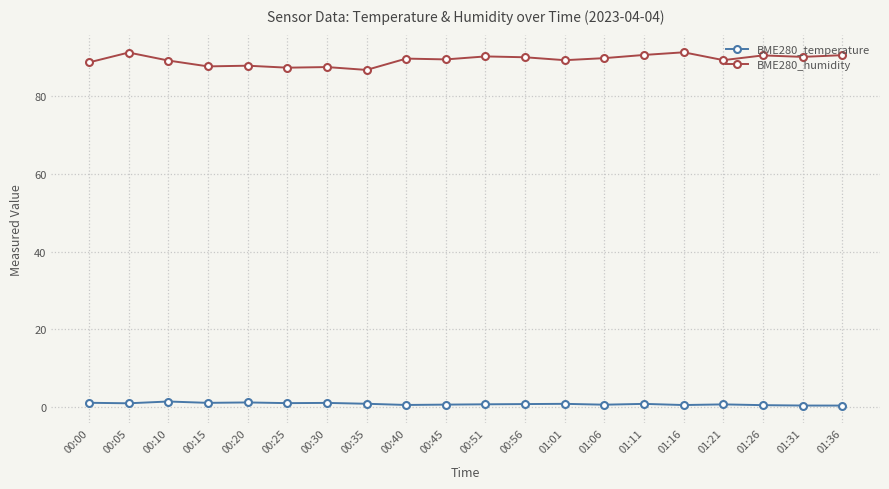

True or false: BME280_temperature and BME280_humidity intersect in this chart.

False